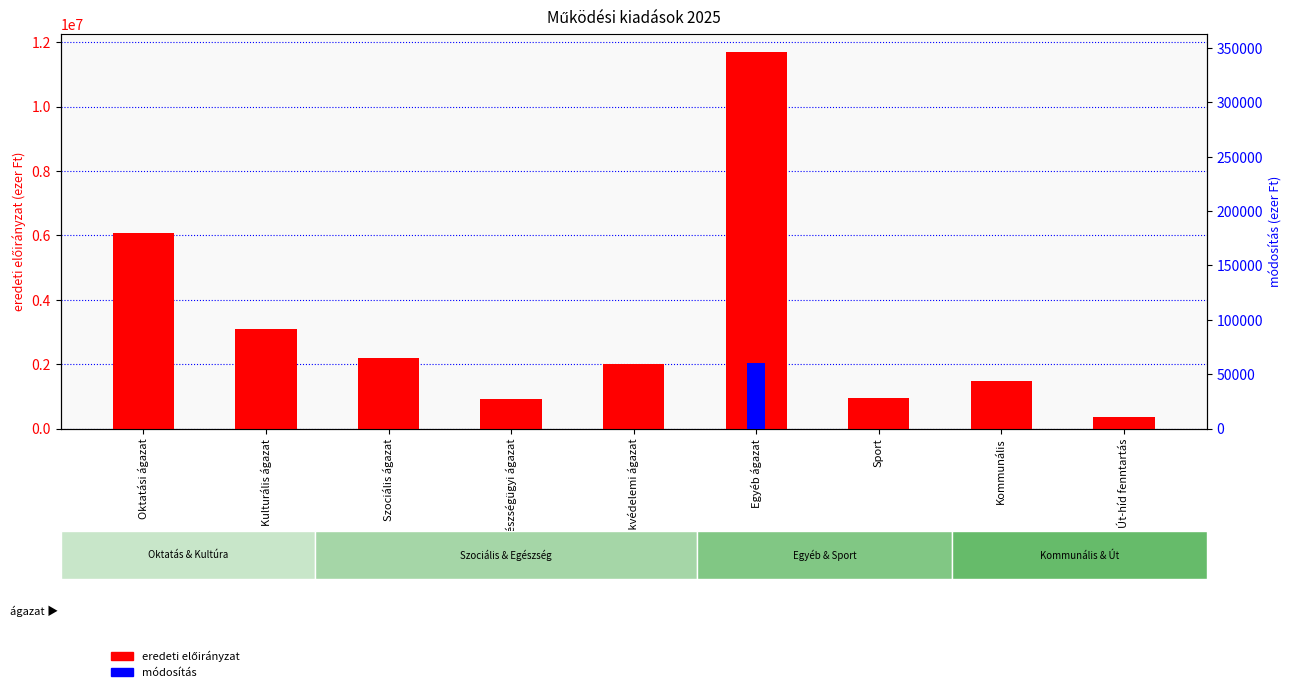

The módosítás series shows -32418 at Kommunális. True or false?

False